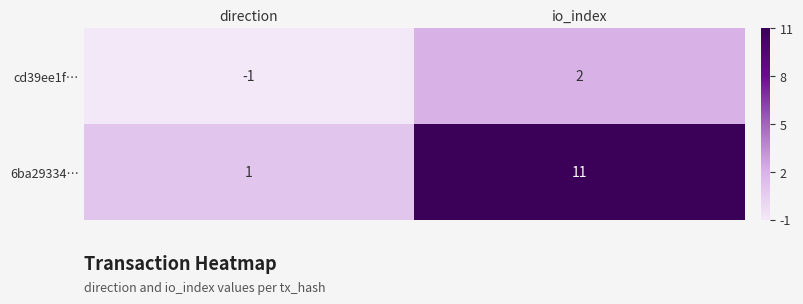

Reading left to right, what are all the values shown in this chart?

cd39ee1f…: -1	2
6ba29334…: 1	11